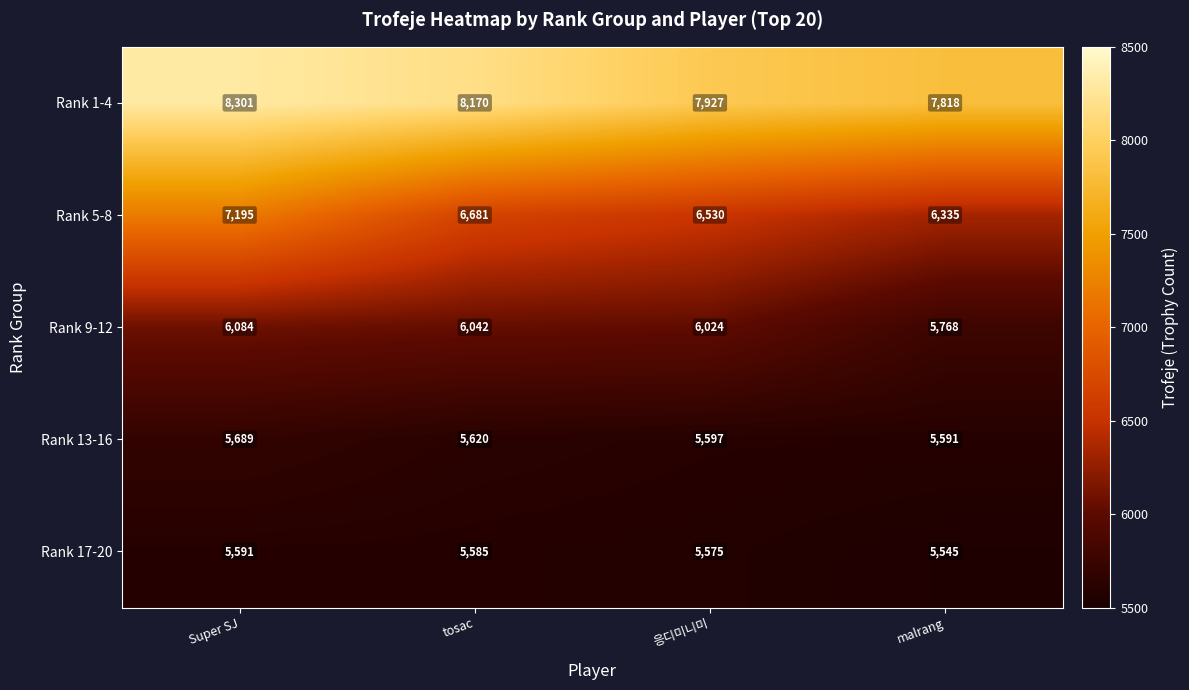

At 응디미니미, list the series in order from largest to smallest.

Rank 1-4, Rank 5-8, Rank 9-12, Rank 13-16, Rank 17-20